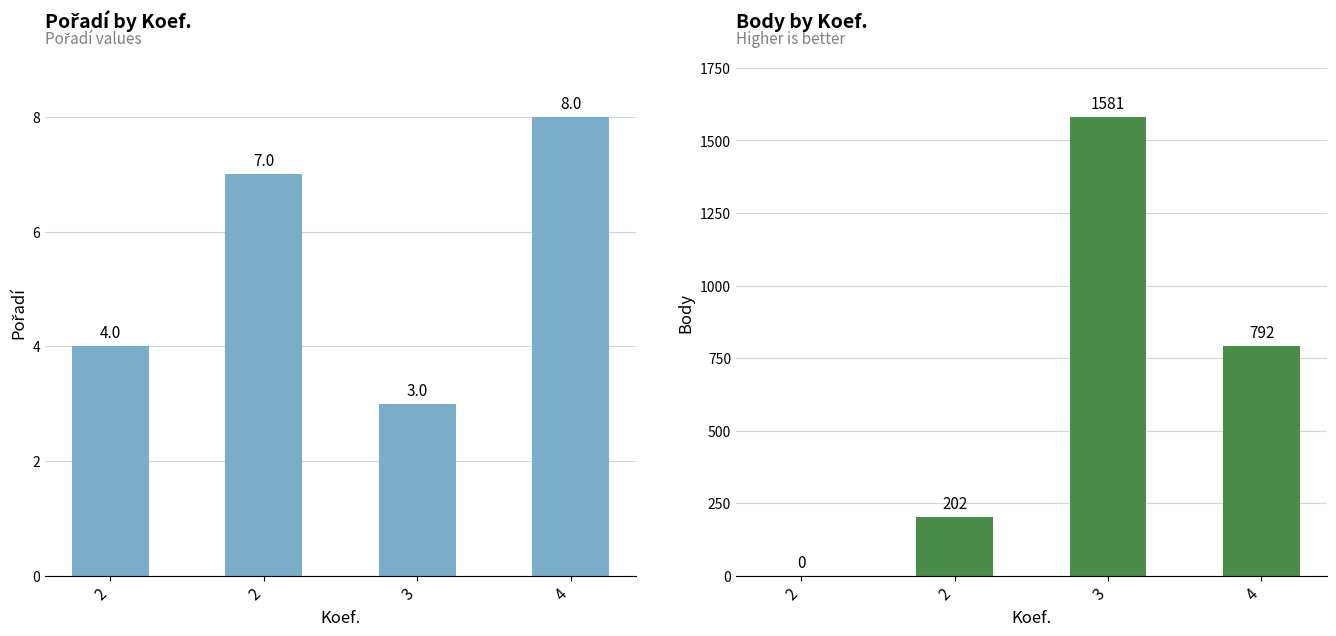

Rank the series at 2 from lowest to highest value.

Body, Pořadí